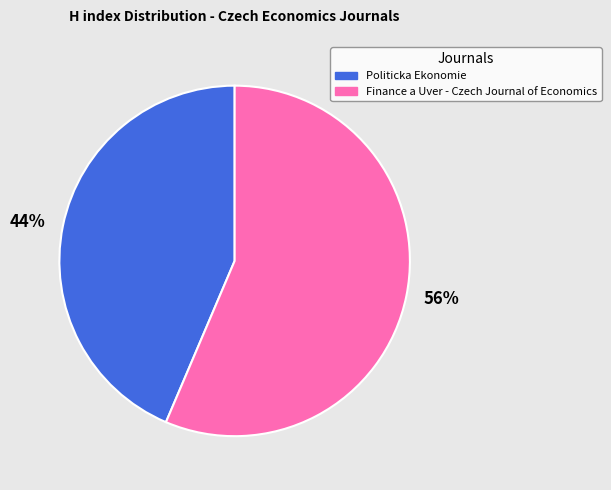

The 44% slice represents 44% of the pie. True or false?

True